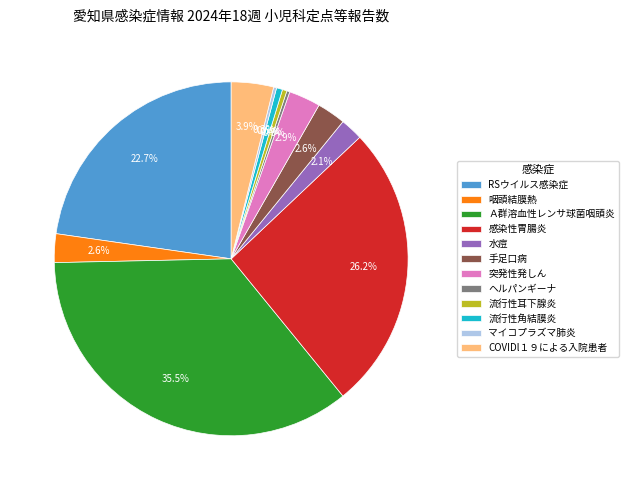

To the nearest percent, what portion does COVIDl１９による入院患者 represent?

4%